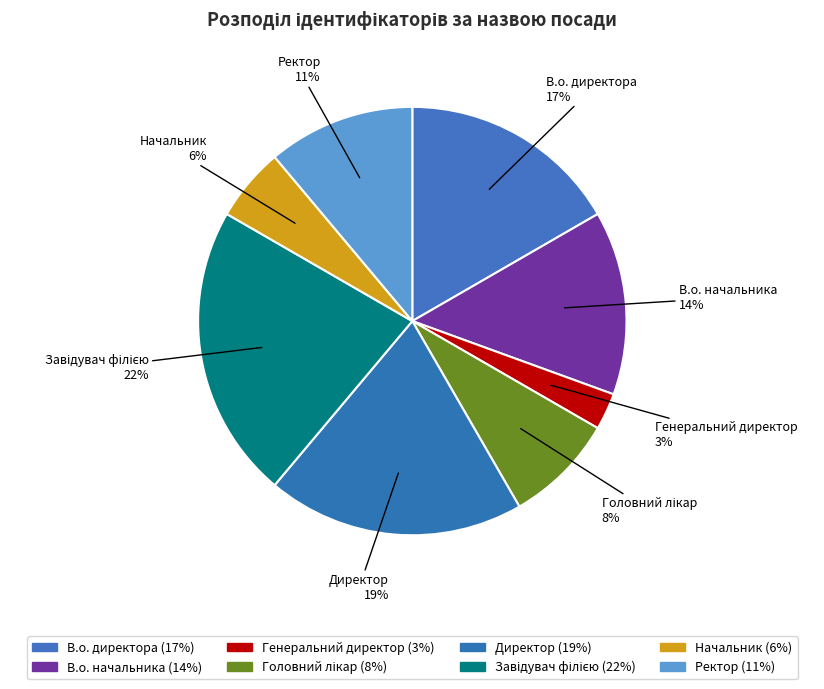

What is the total percentage of Ректор and В.о. начальника?

25.0%